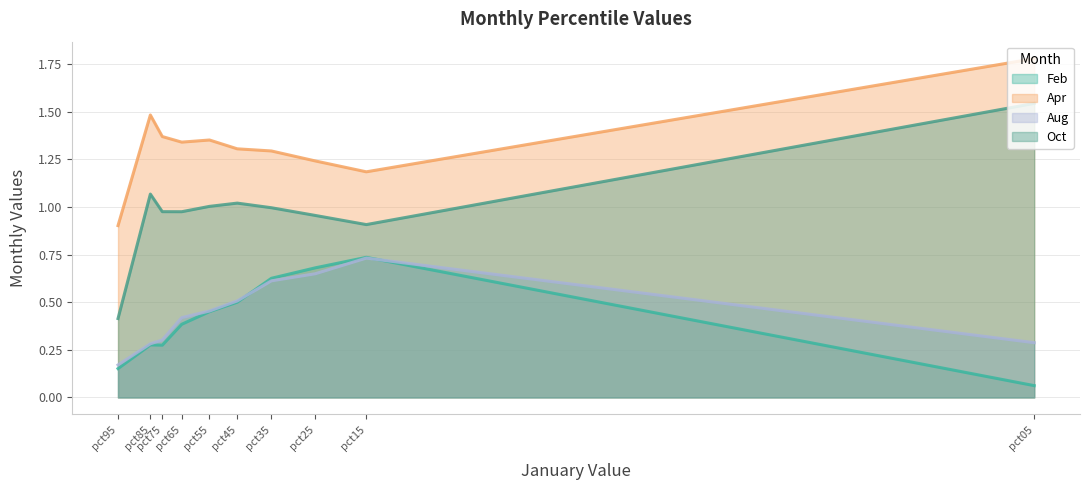

True or false: Apr and Oct intersect in this chart.

False